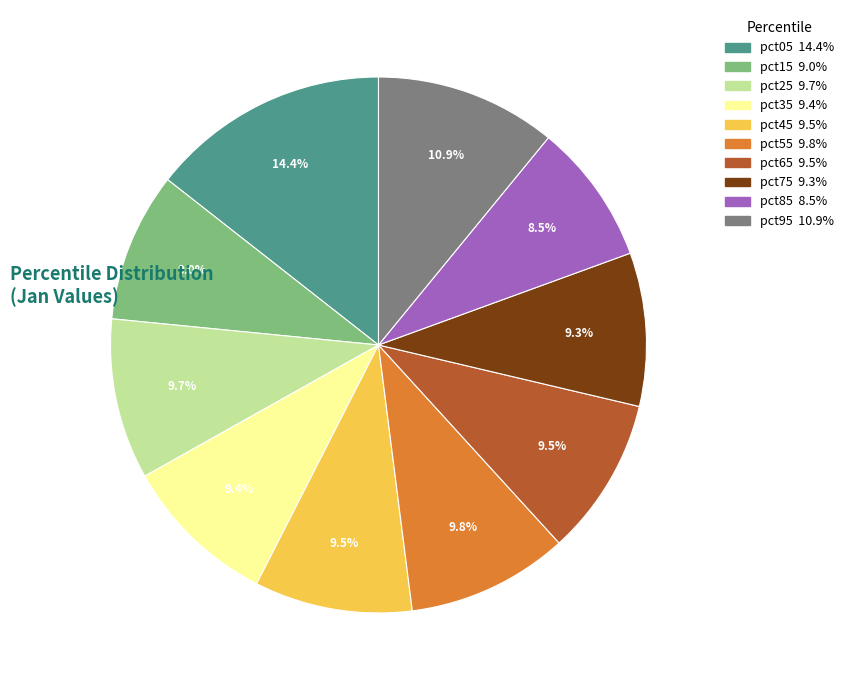

Do pct45 and pct35 together represent more than half of the pie?

No